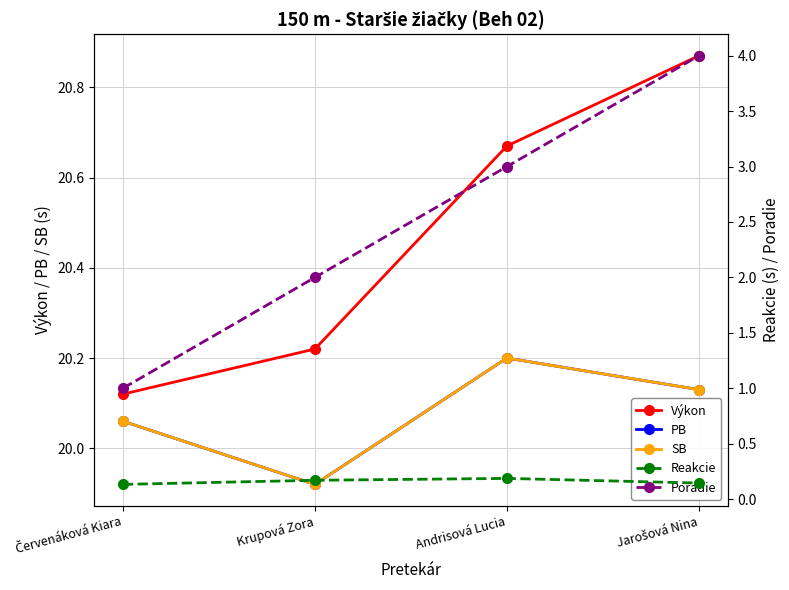

Which series has the widest spread of values?

Poradie